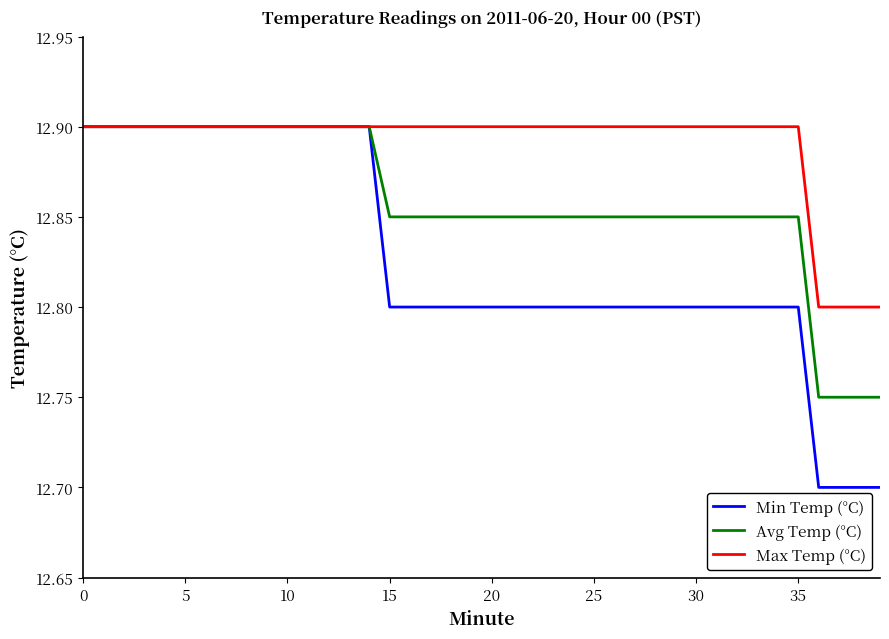

What is the maximum value for Max Temp (°C)?

12.9